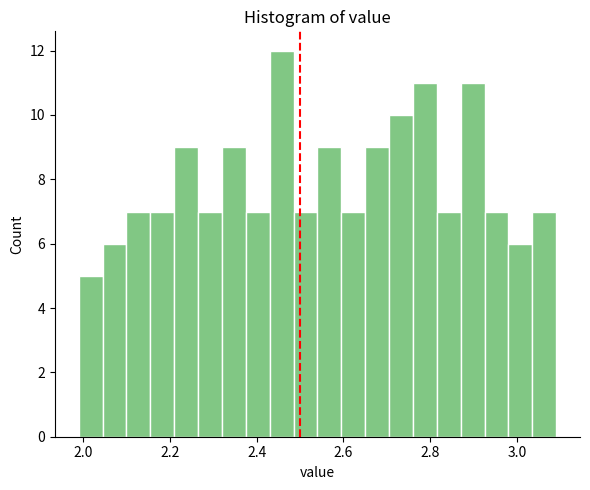

Read against the x-axis, roughly where is the centre of the tallest bar?

2.46